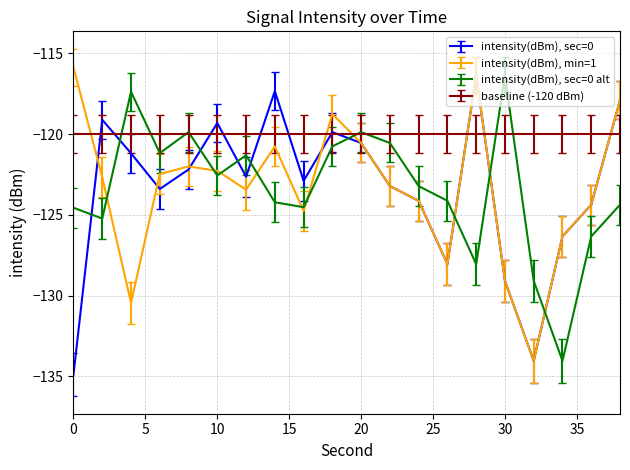

After their last crossing, which series has the higher values: intensity(dBm), sec=0 or intensity(dBm), sec=0 alt?

intensity(dBm), sec=0